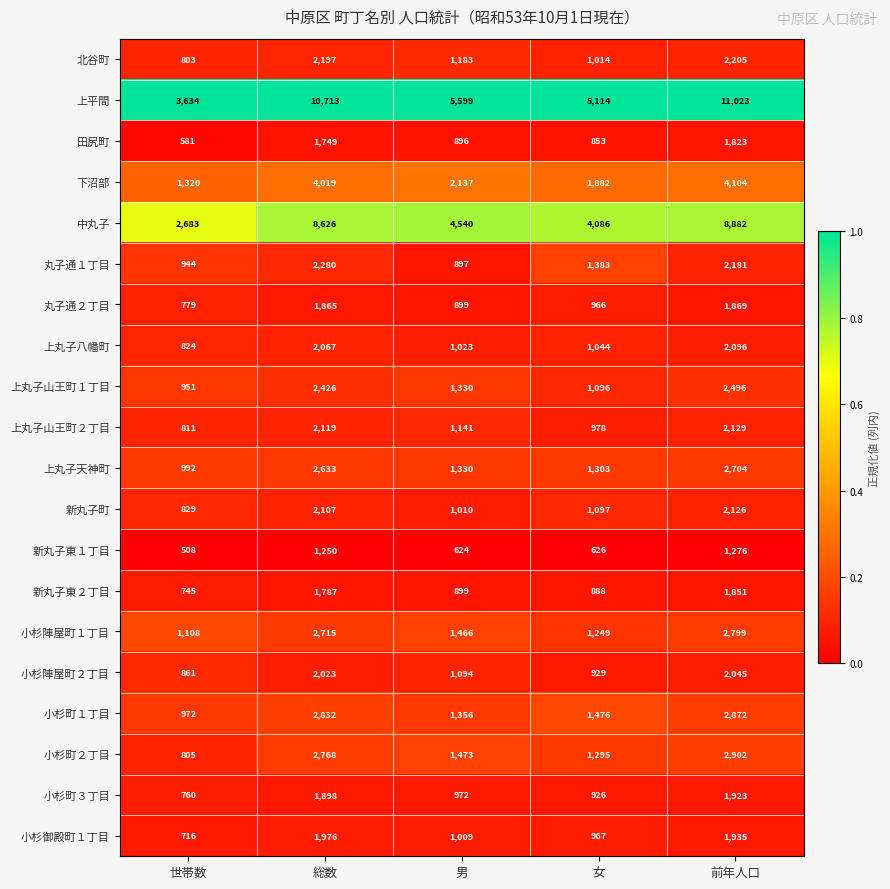

Read the 上丸子天神町 value at 総数, to the nearest 10.

2630